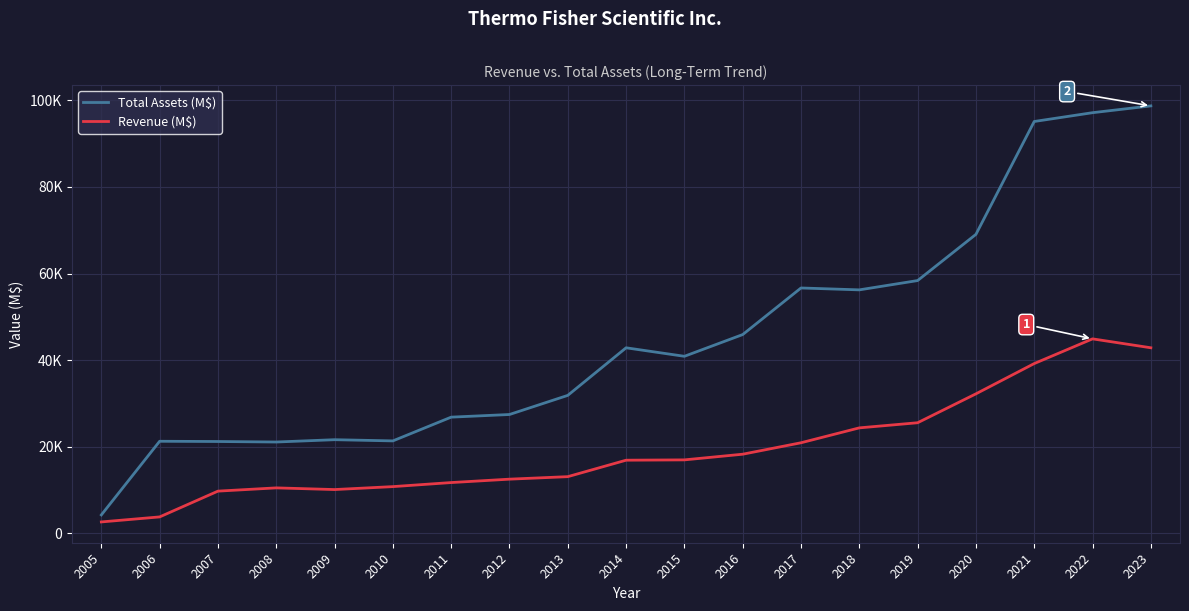

Does the chart have visible grid lines?

Yes